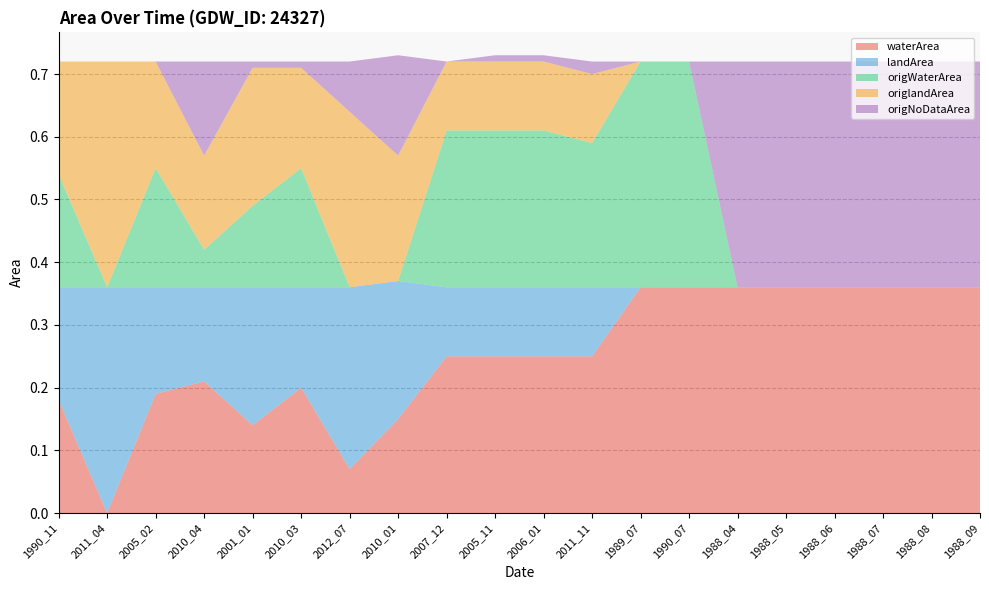

Reading left to right, extract all data points from this chart.

waterArea: 0.2	0.0	0.2	0.2	0.1	0.2	0.1	0.1	0.2	0.2	0.2	0.2	0.4	0.4	0.4	0.4	0.4	0.4	0.4	0.4
landArea: 0.2	0.4	0.2	0.1	0.2	0.2	0.3	0.2	0.1	0.1	0.1	0.1	0.0	0.0	0.0	0.0	0.0	0.0	0.0	0.0
origWaterArea: 0.2	0.0	0.2	0.1	0.1	0.2	0.0	0.0	0.2	0.2	0.2	0.2	0.4	0.4	0.0	0.0	0.0	0.0	0.0	0.0
origlandArea: 0.2	0.4	0.2	0.1	0.2	0.2	0.3	0.2	0.1	0.1	0.1	0.1	0.0	0.0	0.0	0.0	0.0	0.0	0.0	0.0
origNoDataArea: 0.0	0.0	0.0	0.1	0.0	0.0	0.1	0.2	0.0	0.0	0.0	0.0	0.0	0.0	0.4	0.4	0.4	0.4	0.4	0.4